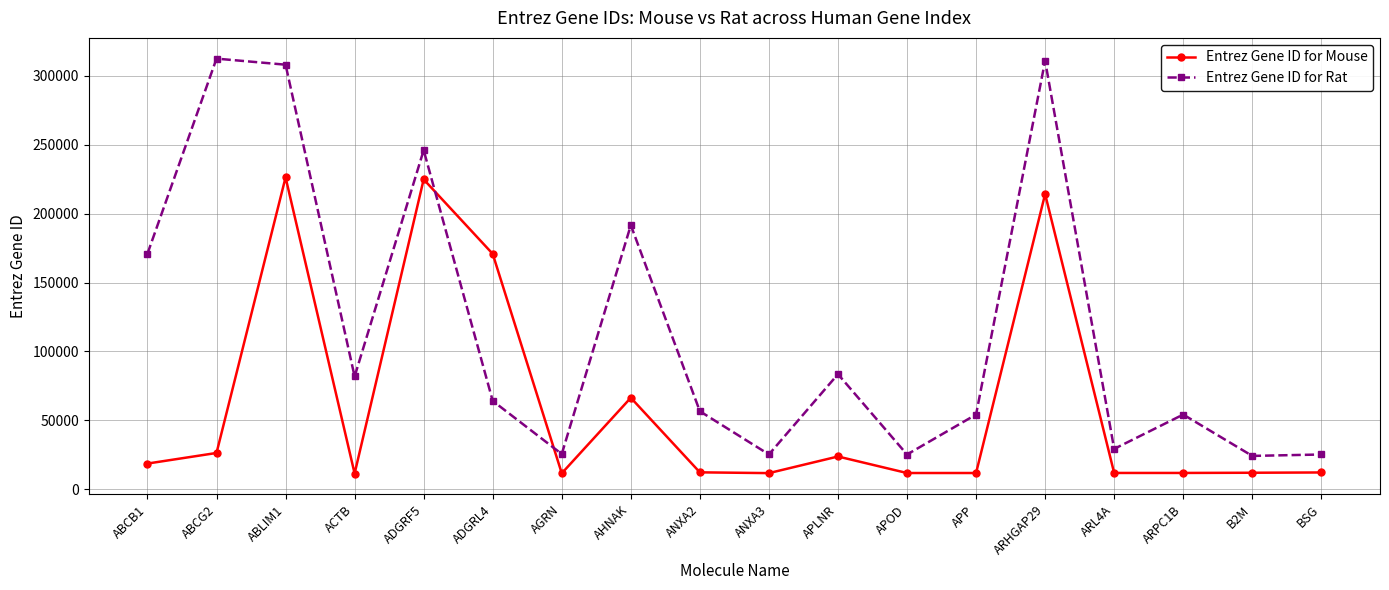

What is the average value of the Entrez Gene ID for Mouse series?

60548